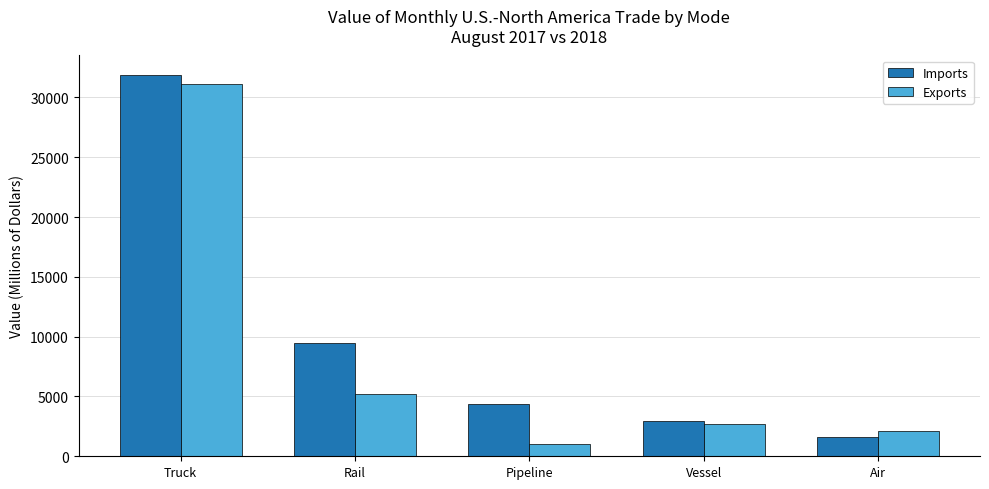

At which category is the sum across all series the highest?

Truck